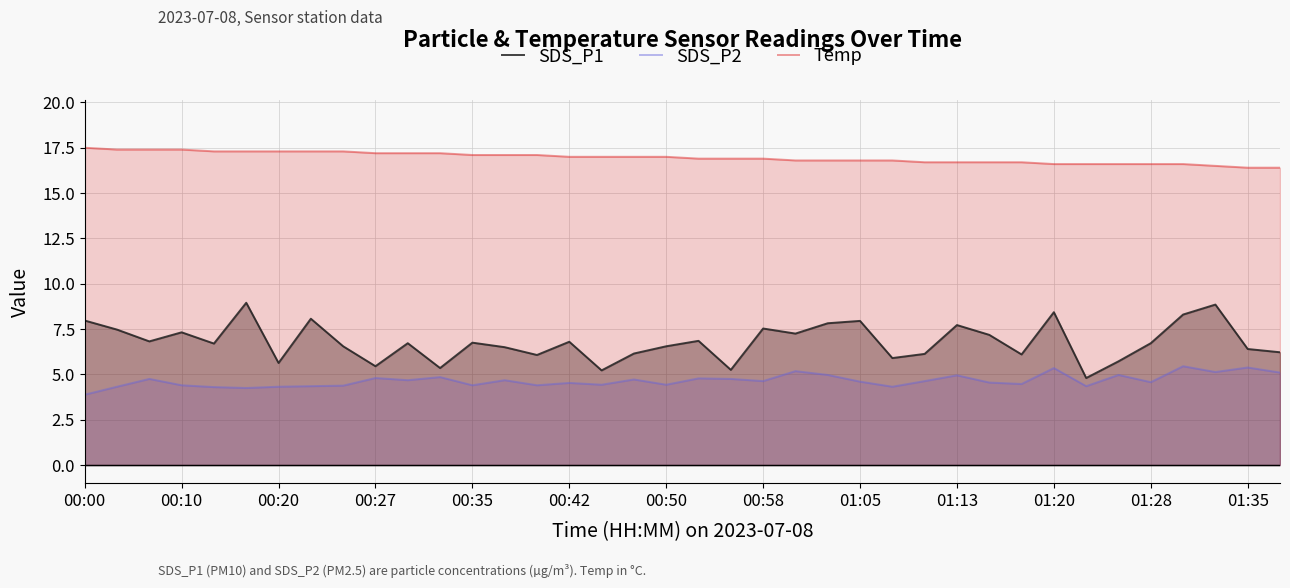

Rank the series at 22 from lowest to highest value.

SDS_P2, SDS_P1, Temp